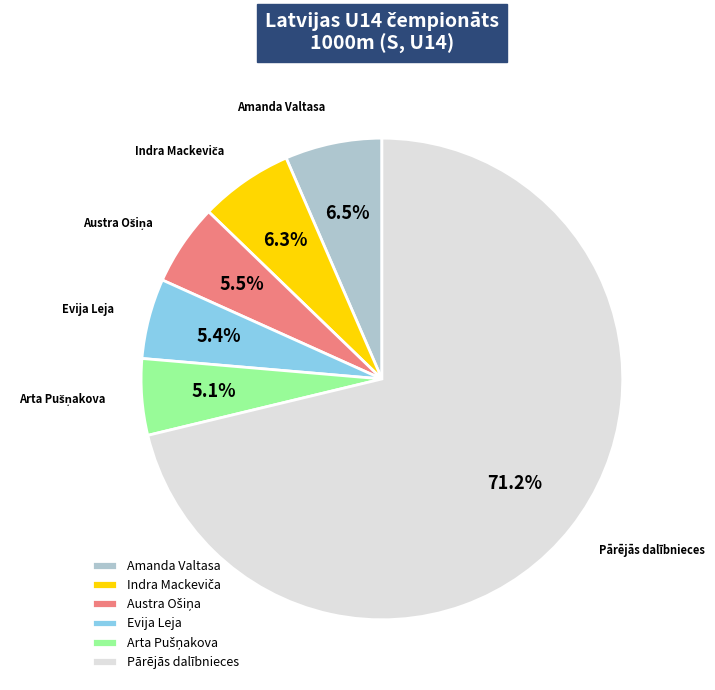

What is the ratio of the value at Evija Leja to the value at Amanda Valtasa?

0.8